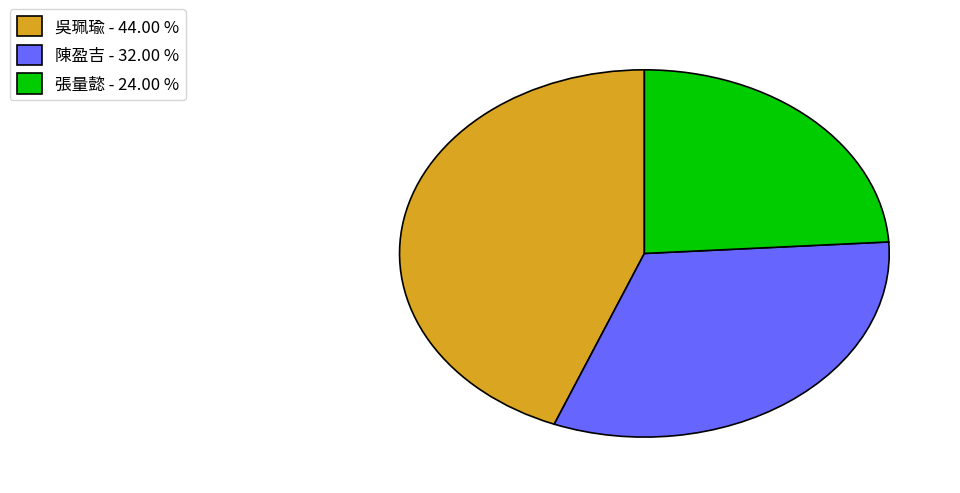

Is the sum of 吳珮瑜 and 張量懿 greater than half?

Yes